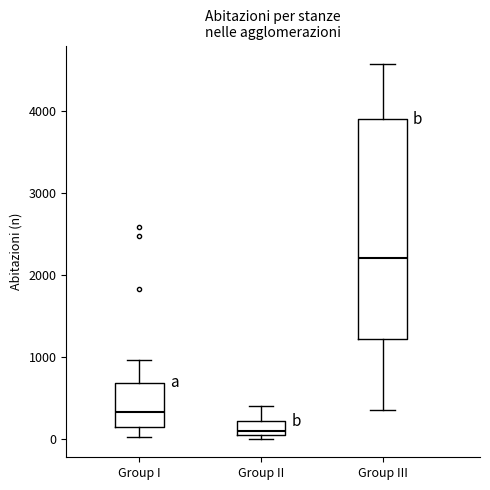

Which box's median line is the lowest?

Group II